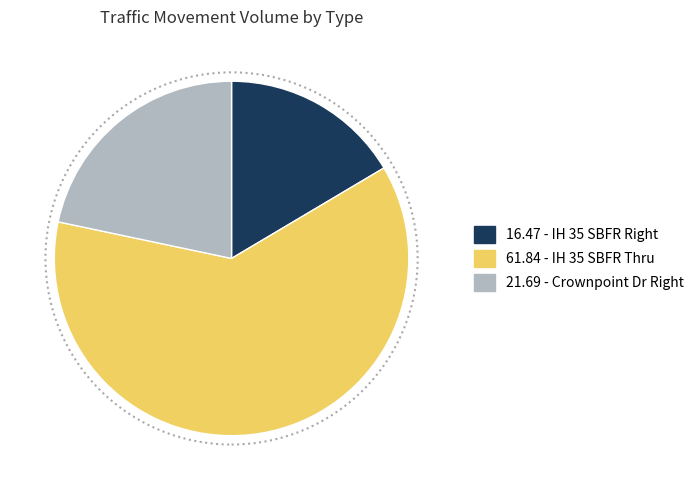

Does any single category account for the majority?

Yes